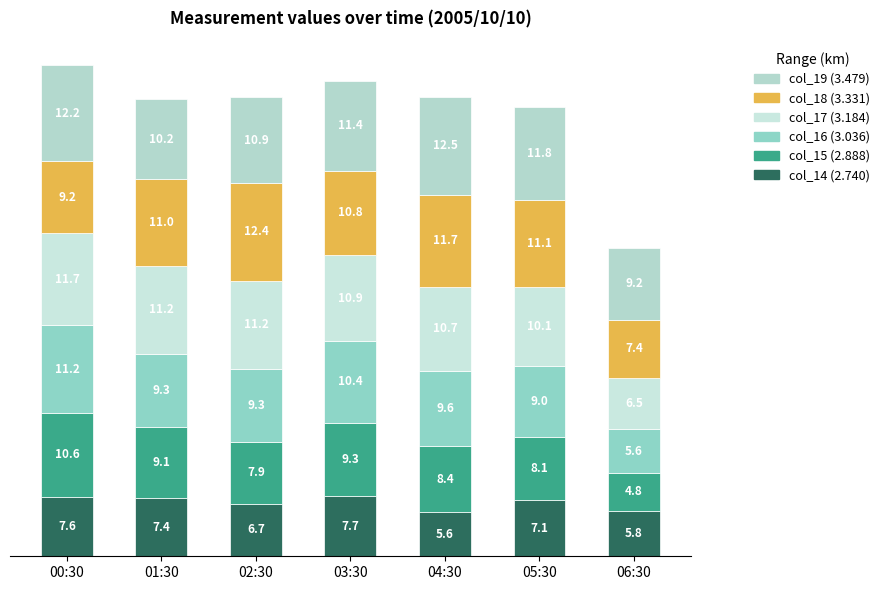

List the series in order of their peak value, lowest first.

col_14 (2.740), col_15 (2.888), col_16 (3.036), col_17 (3.184), col_18 (3.331), col_19 (3.479)